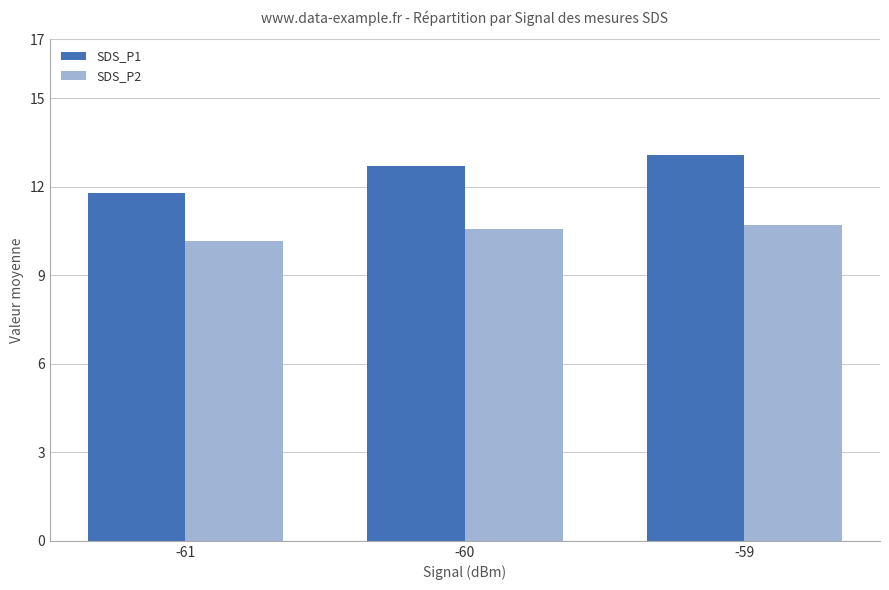

How many values in the SDS_P1 series exceed 12?

2